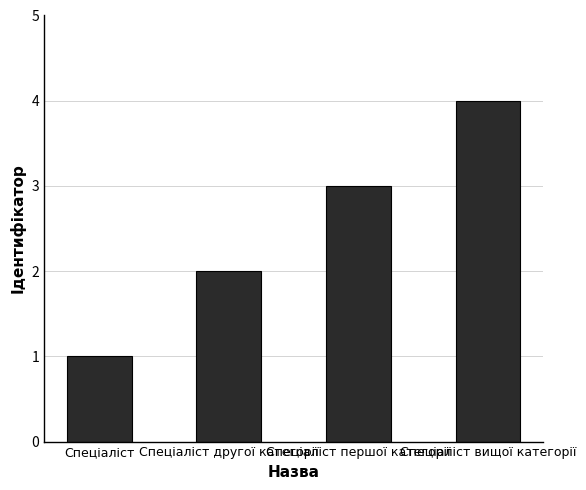

Count the number of data series in this chart.

1